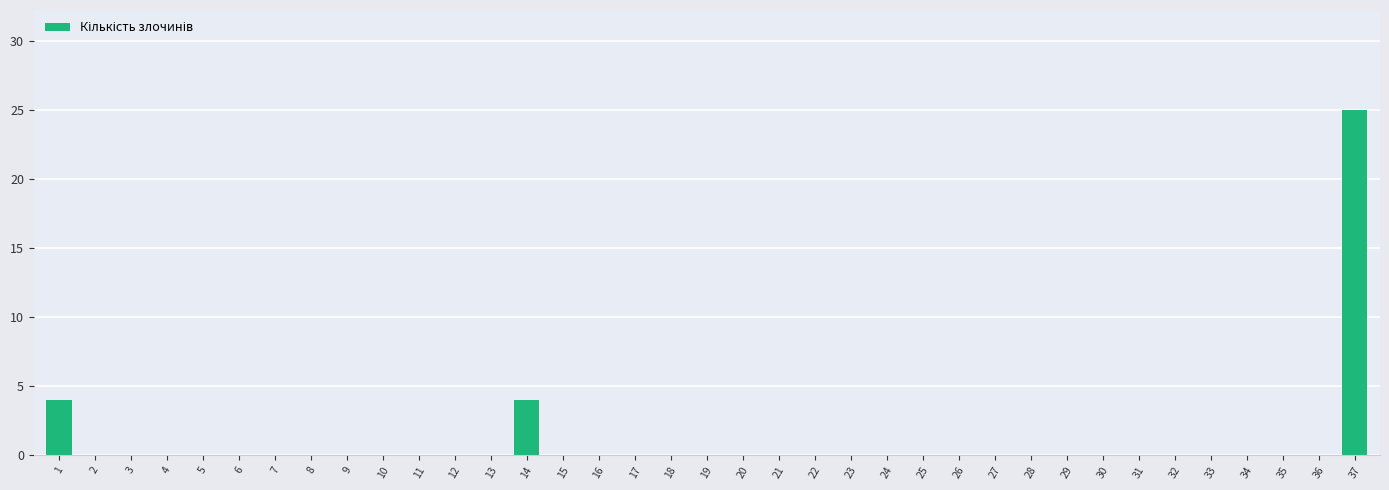

What is the change in value from 12 to 14?

+4